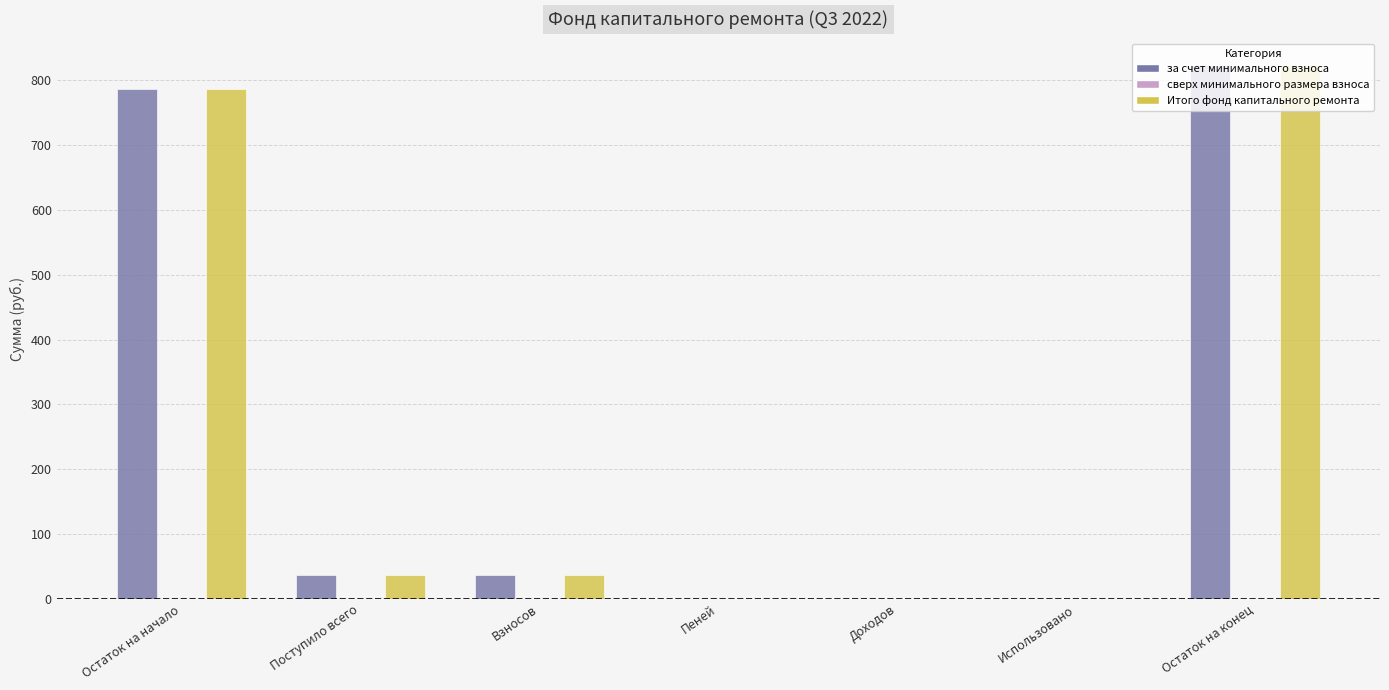

Read the за счет минимального взноса value at Взносов.

36.4